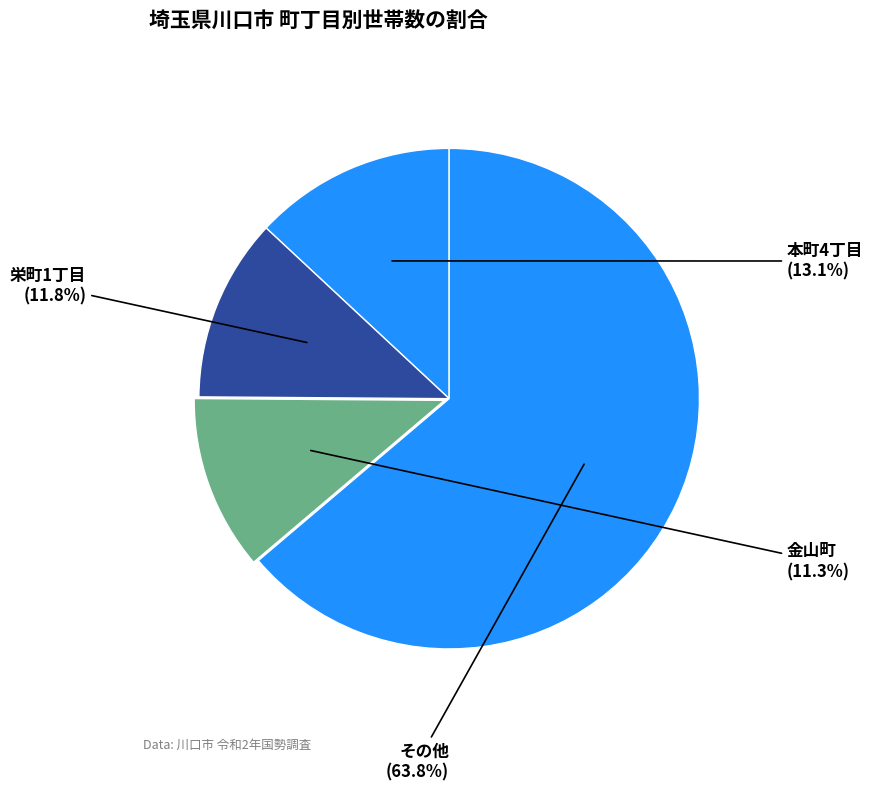

Which category has the biggest portion of the pie?

その他